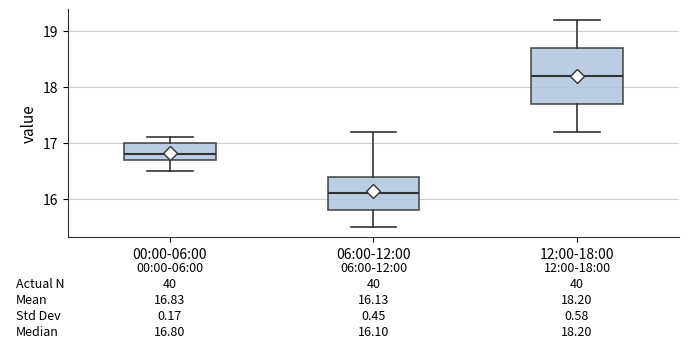

Which box is the tallest, from its lower edge to its upper edge?

12:00-18:00